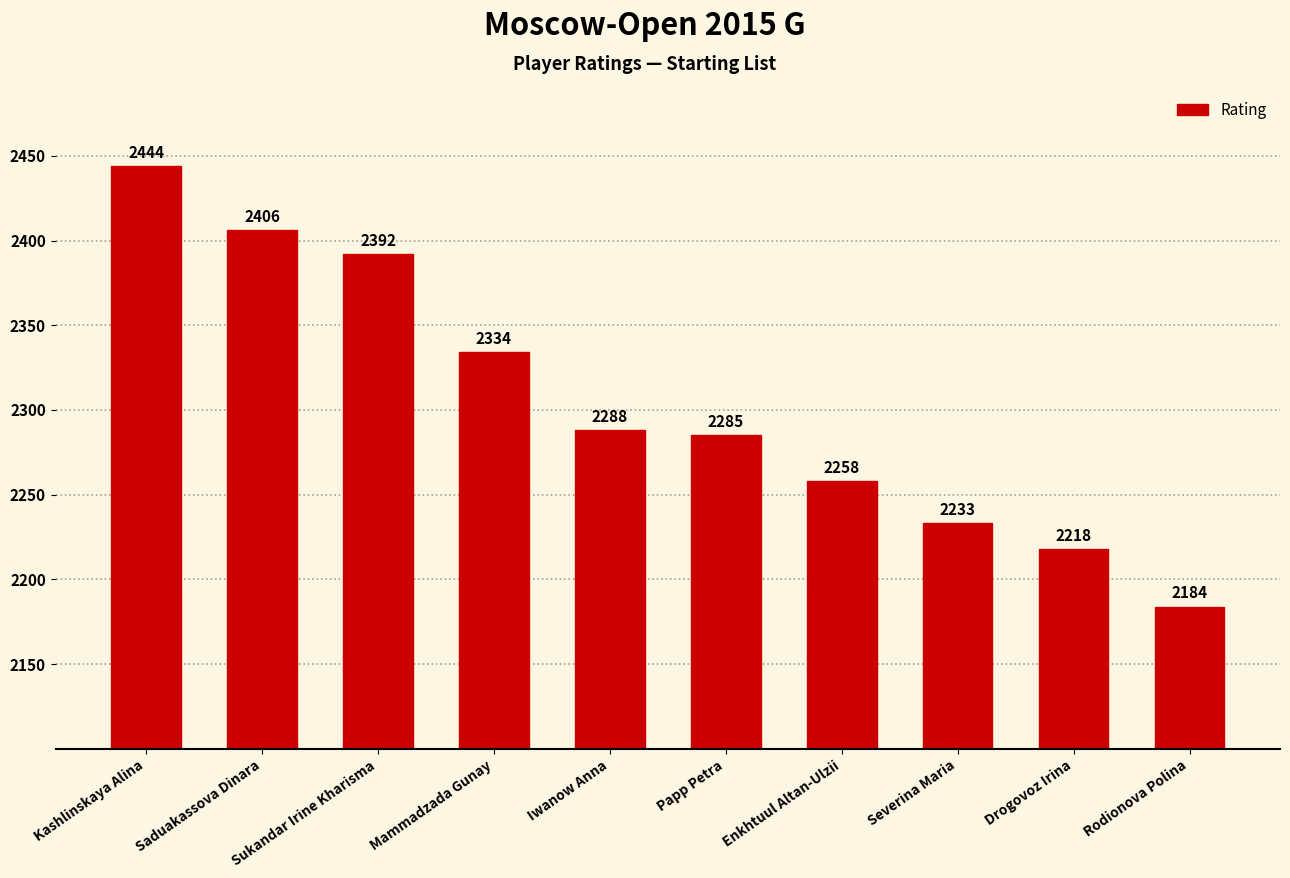

The value at Mammadzada Gunay is 3270. True or false?

False